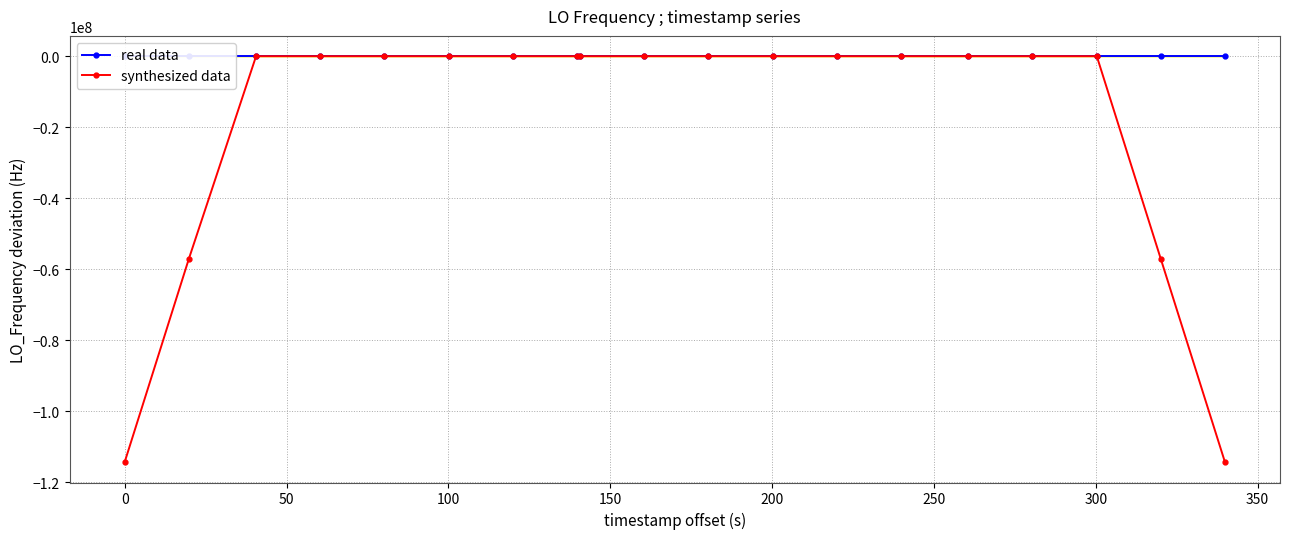

Between 350 and 150, which is larger?

350